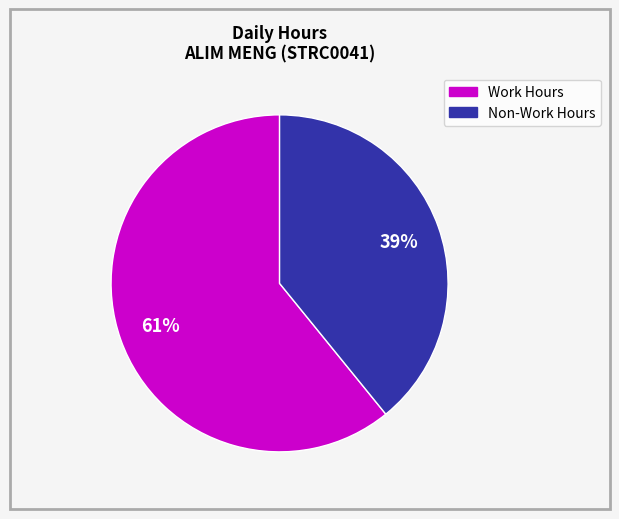

How many slices are in this pie chart?

2